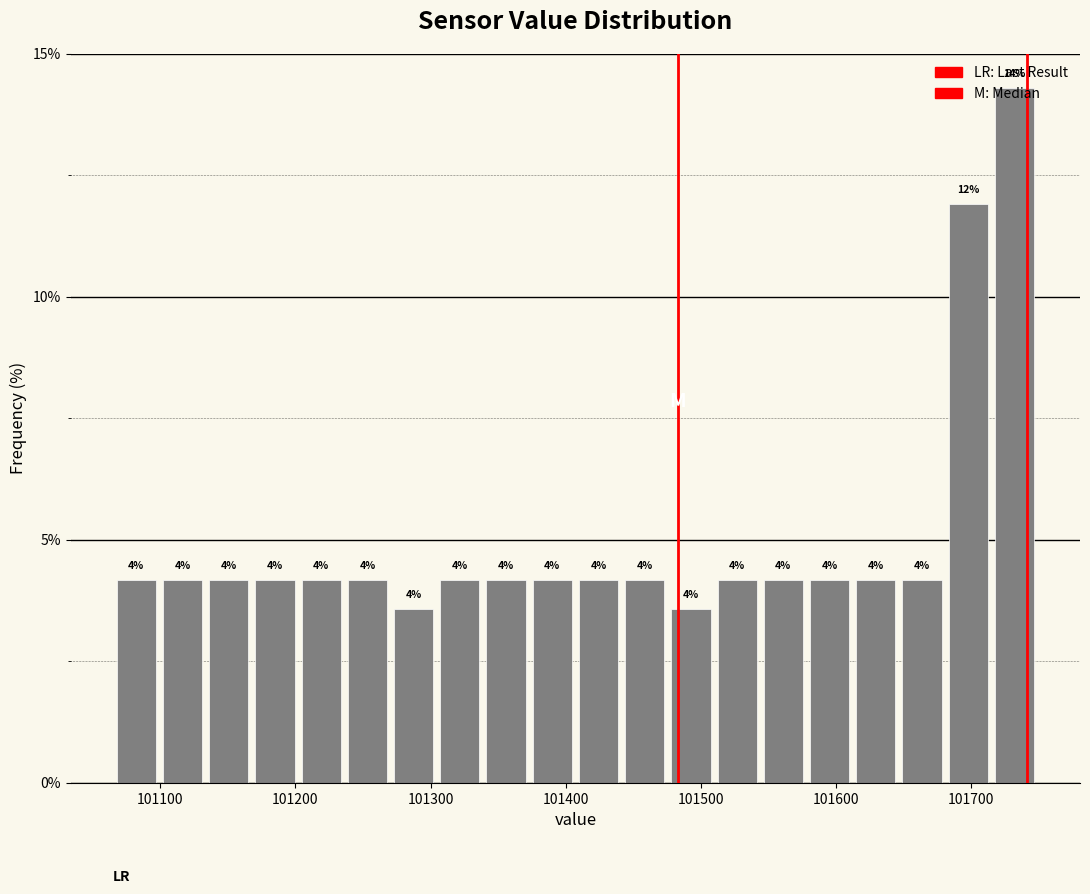

Read against the x-axis, roughly where is the centre of the tallest bar?

101730